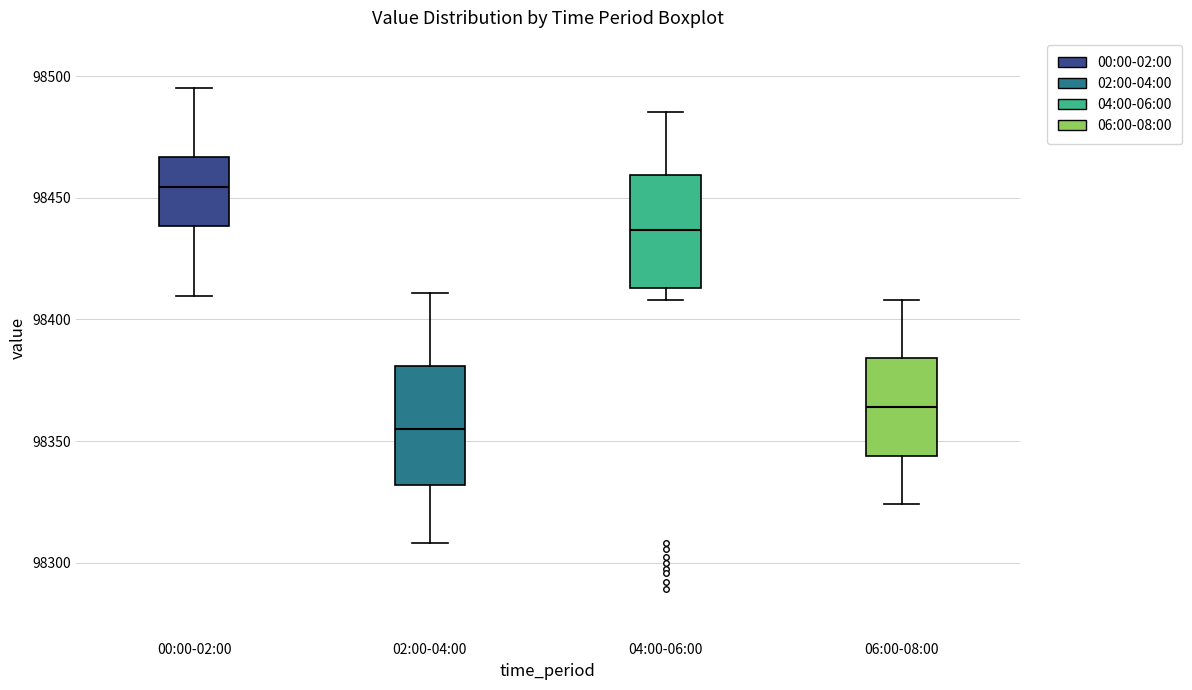

Reading left to right, read every box against the y-axis: the position of its median line, the range the box covers, and the ends of its whiskers. The values are not printed on the chart, so give them approximately, as read against the axis.

00:00-02:00: median 98455, box 98440 to 98465, whiskers 98410 to 98495
02:00-04:00: median 98355, box 98330 to 98380, whiskers 98310 to 98410
04:00-06:00: median 98435, box 98415 to 98460, whiskers 98410 to 98485
06:00-08:00: median 98365, box 98345 to 98385, whiskers 98325 to 98410